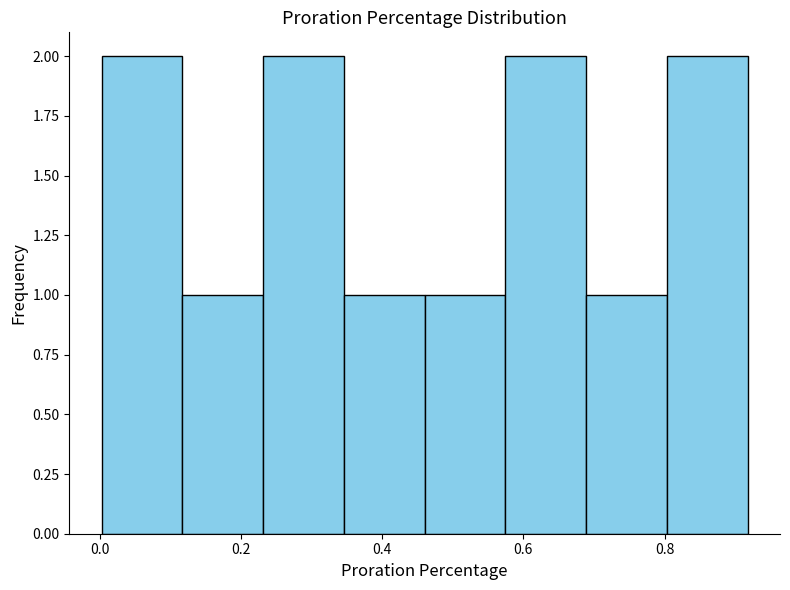

Reading left to right, transcribe this chart: for each bar, give the range it covers on the x-axis and its height. Neither the bar edges nor the heights are printed on the chart, so give them approximately, as read against the axes.

0.00 to 0.12: 2
0.12 to 0.24: 1
0.24 to 0.34: 2
0.34 to 0.46: 1
0.46 to 0.58: 1
0.58 to 0.68: 2
0.68 to 0.80: 1
0.80 to 0.92: 2